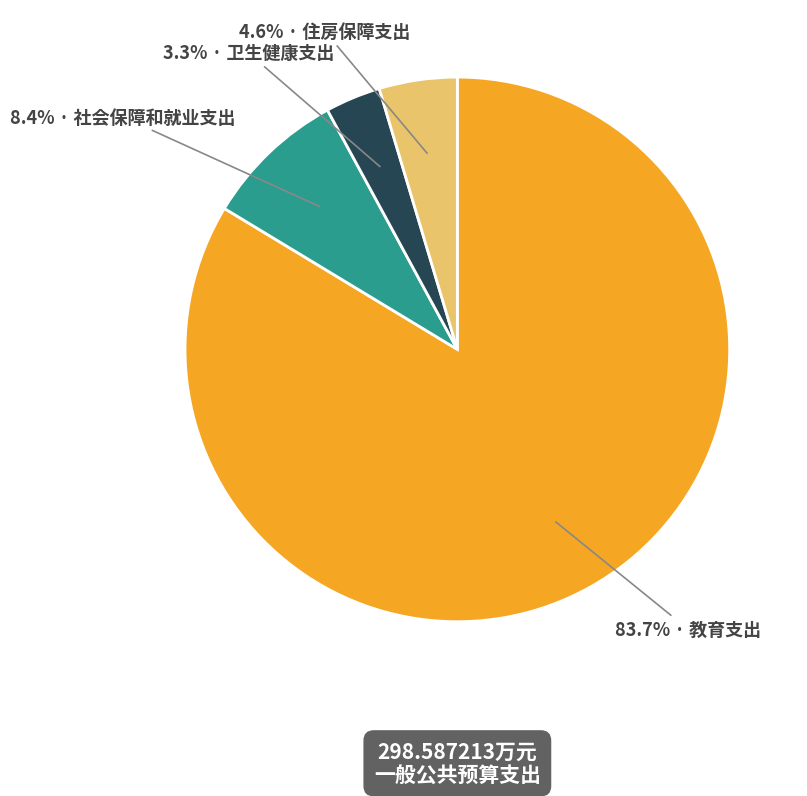

Is there a majority slice in this chart?

Yes